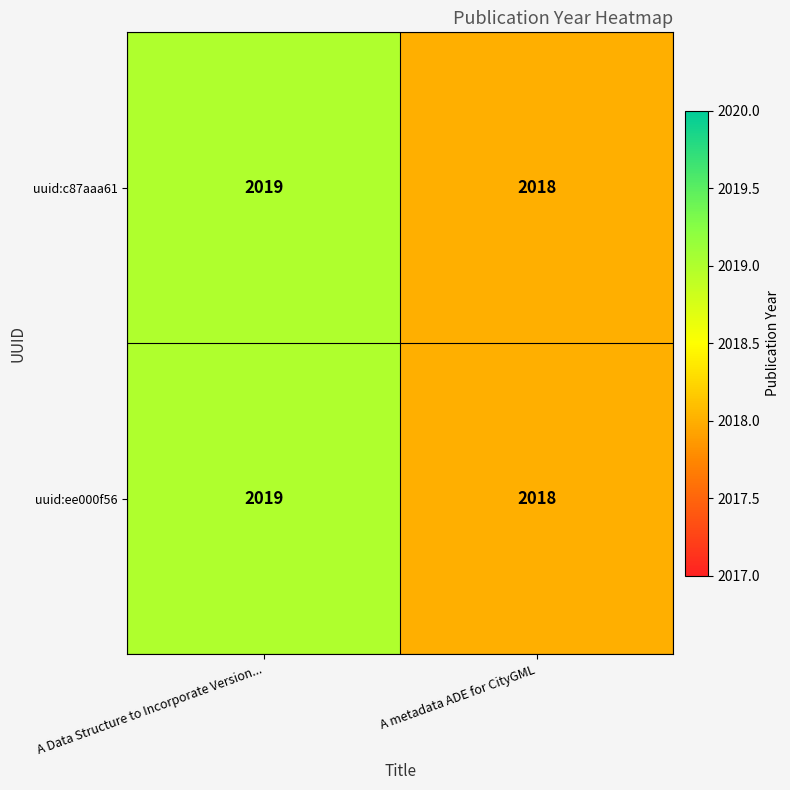

What is the approximate value of uuid:ee000f56 at A Data Structure to Incorporate Version...?

2019